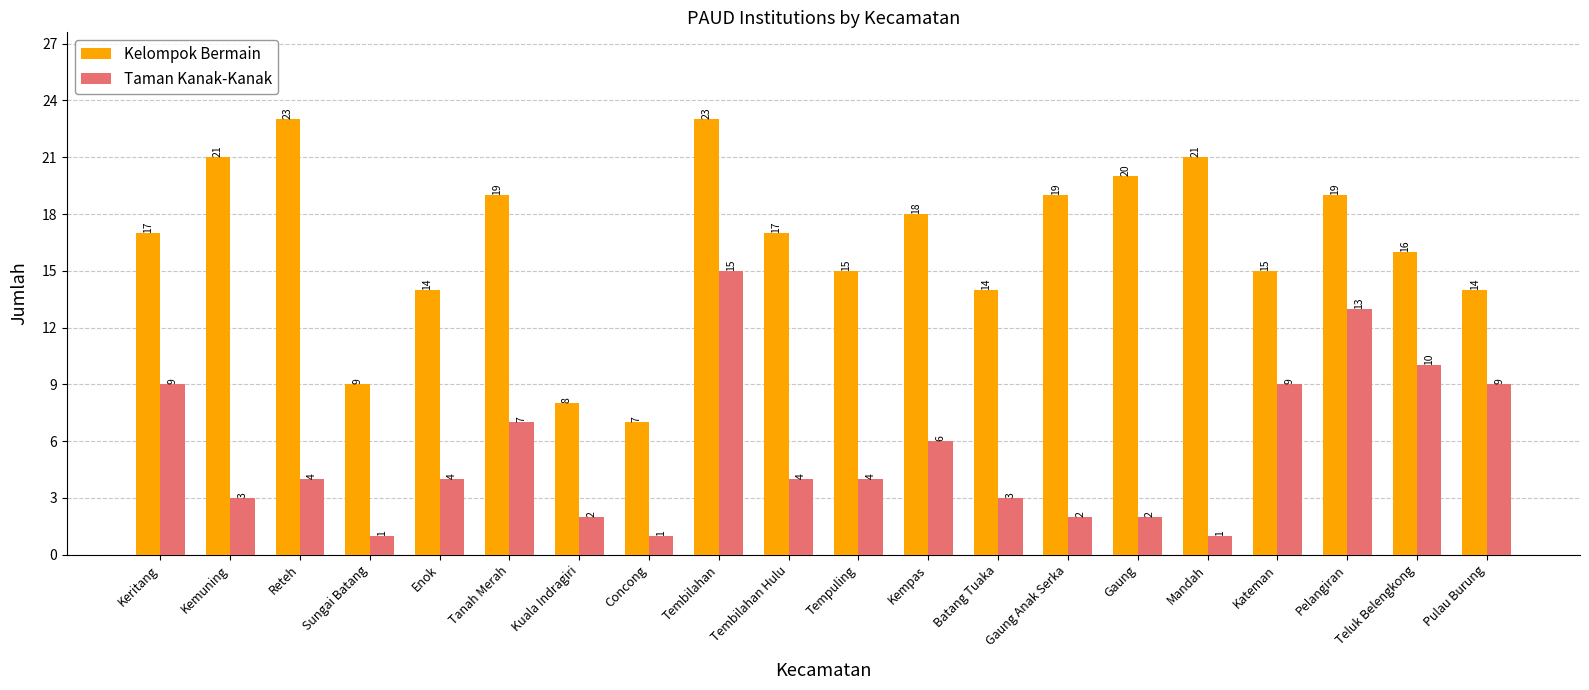

What value does the Taman Kanak-Kanak series have at Batang Tuaka, to the nearest 5?

5